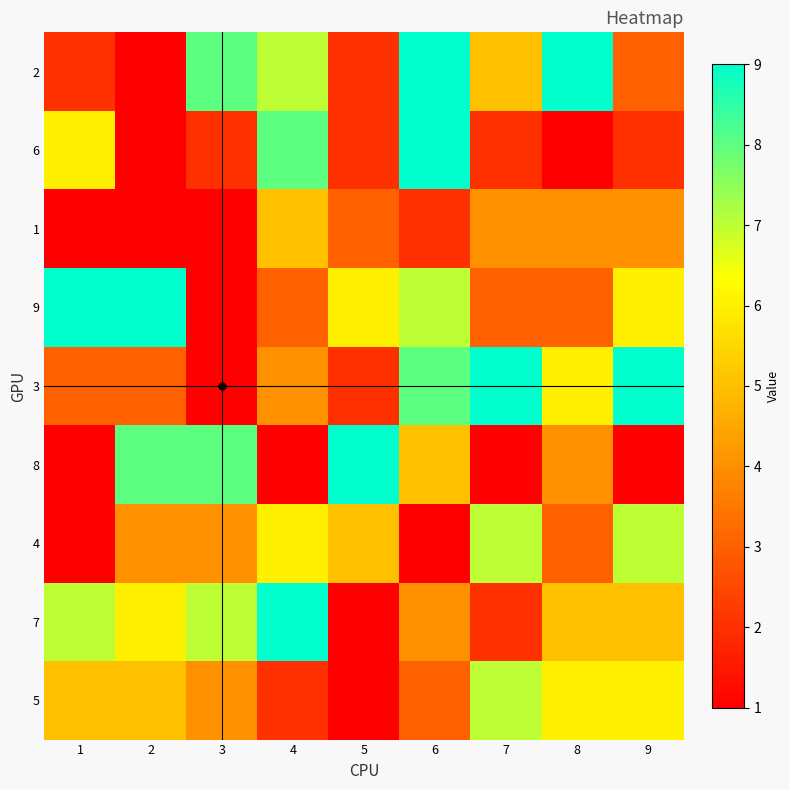

Reading right to left, extract all data points from this chart.

2: 9=3	8=9	7=5	6=9	5=2	4=7	3=8	2=0	1=2
6: 9=2	8=1	7=2	6=9	5=2	4=8	3=2	2=0	1=6
1: 9=4	8=4	7=4	6=2	5=3	4=5	3=1	2=1	1=0
9: 9=6	8=3	7=3	6=7	5=6	4=3	3=0	2=9	1=9
3: 9=9	8=6	7=9	6=8	5=2	4=4	3=0	2=3	1=3
8: 9=1	8=4	7=1	6=5	5=9	4=1	3=8	2=8	1=0
4: 9=7	8=3	7=7	6=1	5=5	4=6	3=4	2=4	1=0
7: 9=5	8=5	7=2	6=4	5=0	4=9	3=7	2=6	1=7
5: 9=6	8=6	7=7	6=3	5=0	4=2	3=4	2=5	1=5